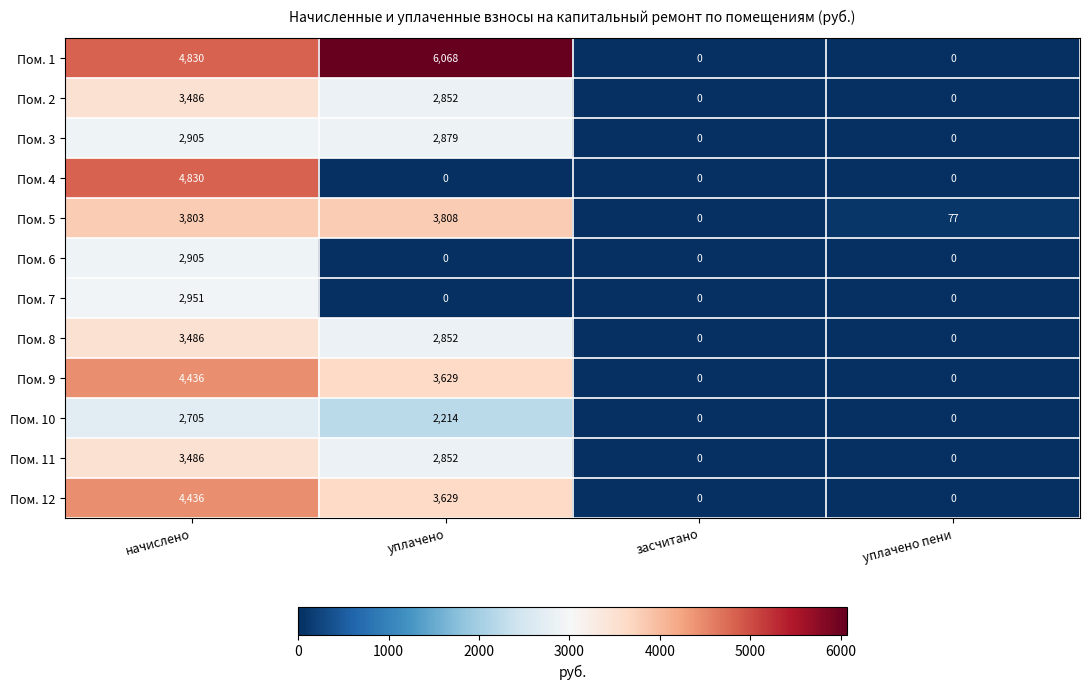

What is the difference between the Пом. 10 values at уплачено пени and уплачено?

2214